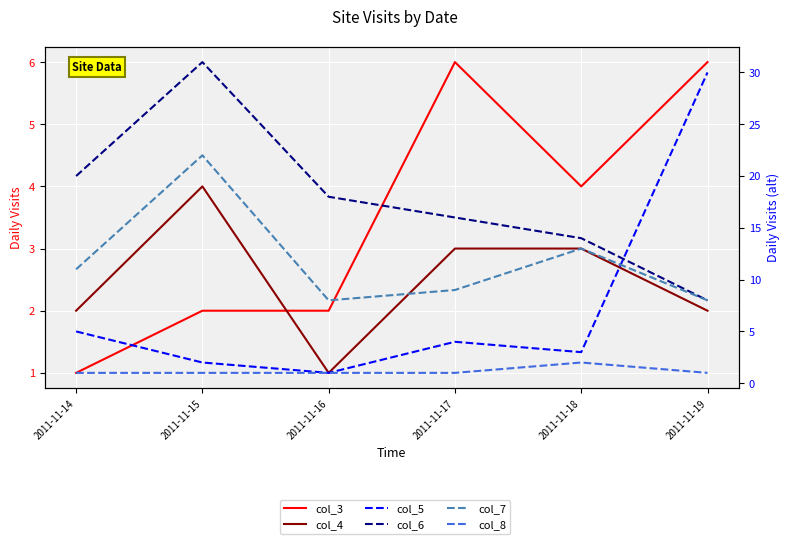

List the labels in order of col_7 value, smallest first.

2011-11-16, 2011-11-19, 2011-11-17, 2011-11-14, 2011-11-18, 2011-11-15